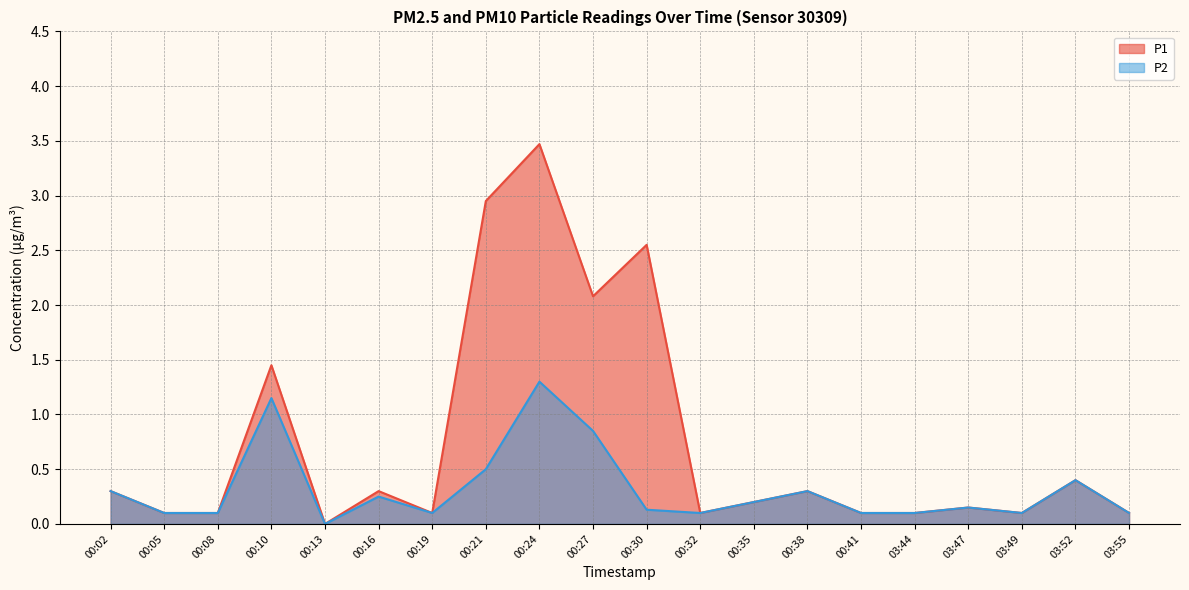

At which category does P2 reach its first local valley?

00:13